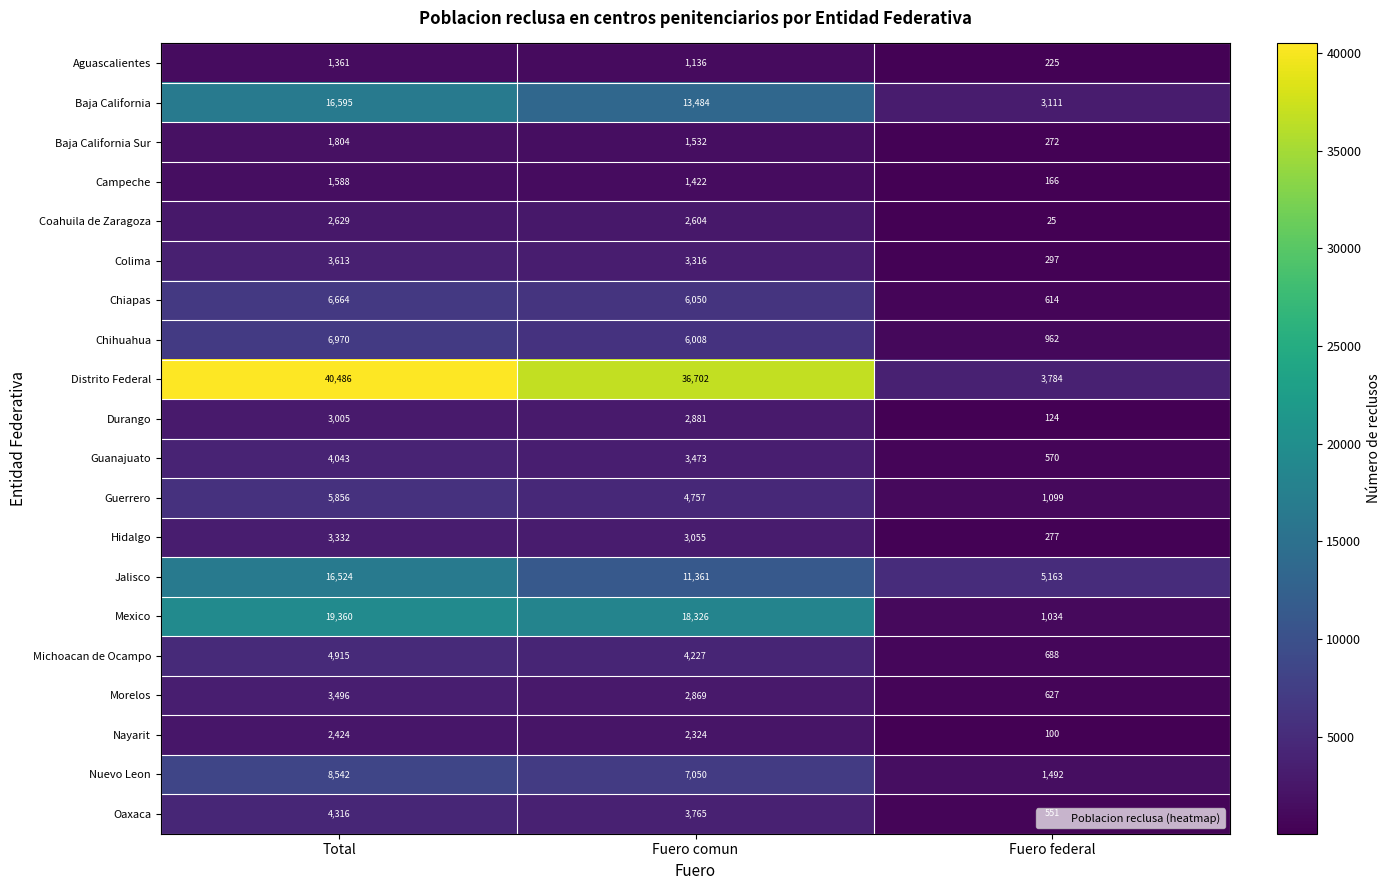

Where does the Aguascalientes series first go above 1136?

Total